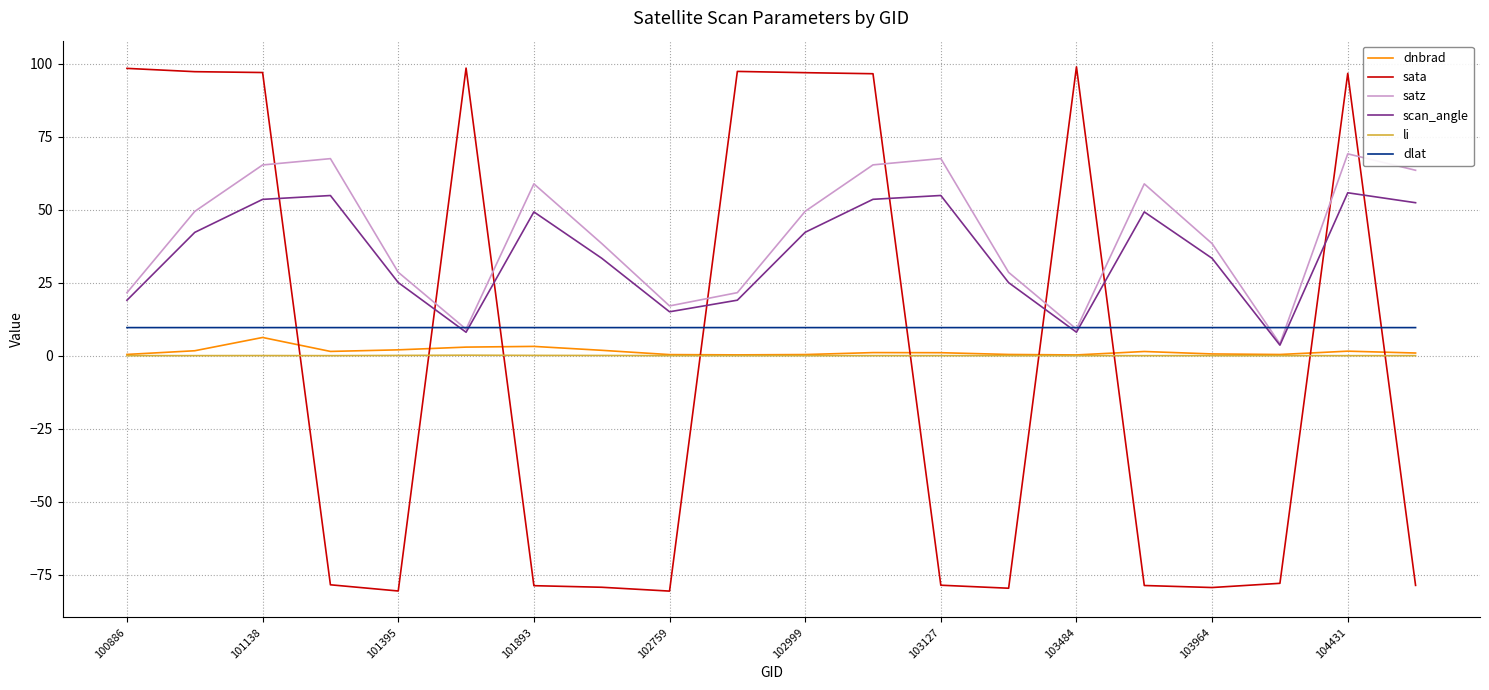

Which series has the widest spread of values?

sata